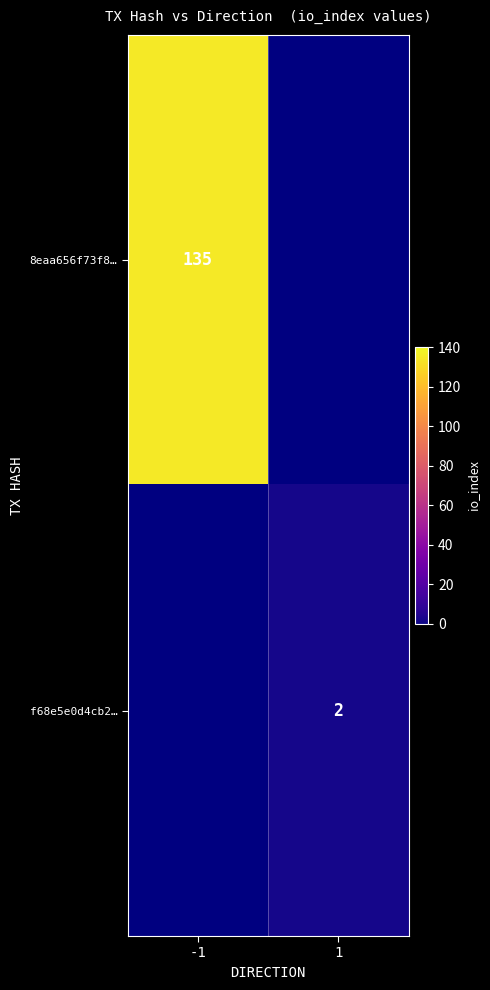

Is the value of f68e5e0d4cb2… at 1 greater than the value of 8eaa656f73f8… at -1?

No